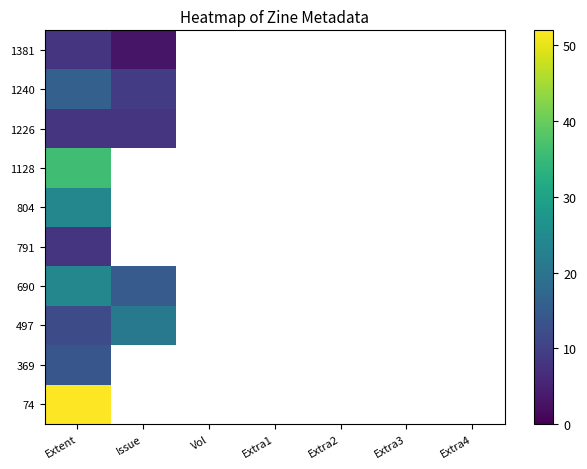

At which category does the chart reach its minimum across all series?

Issue